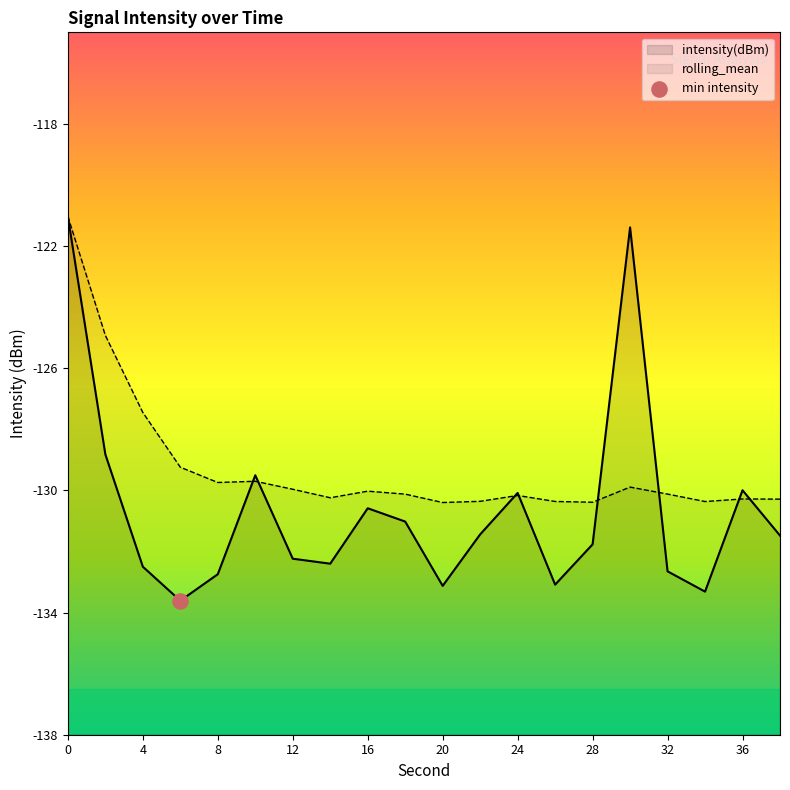

Which series has the widest spread of Y values?

intensity(dBm)